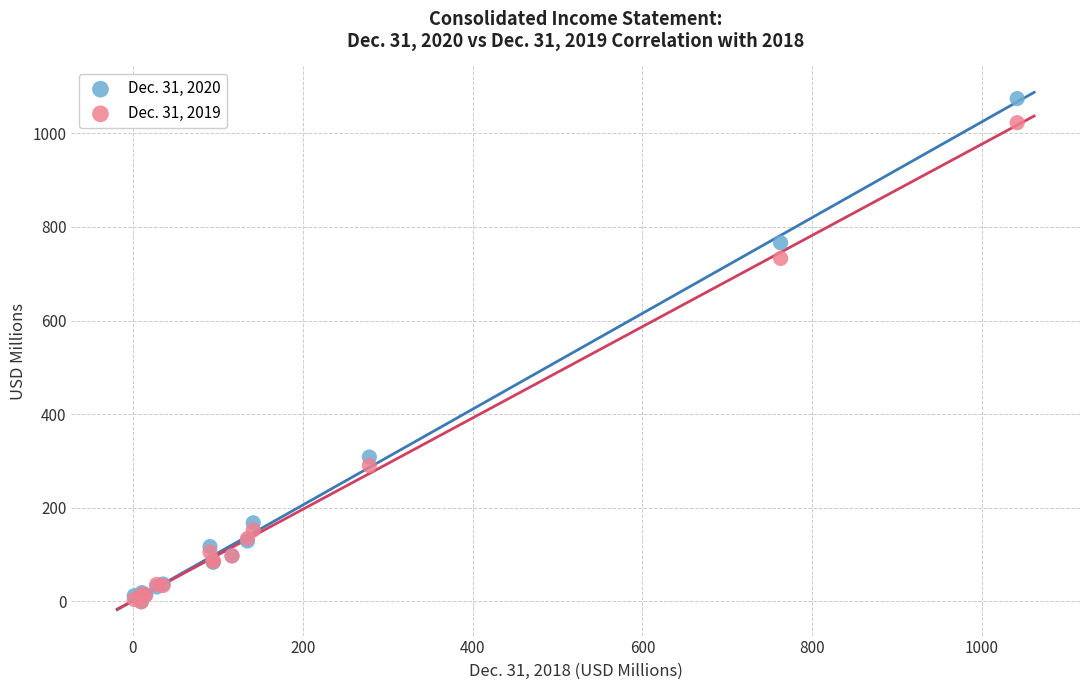

Which series has the widest spread of Y values?

Dec. 31, 2020